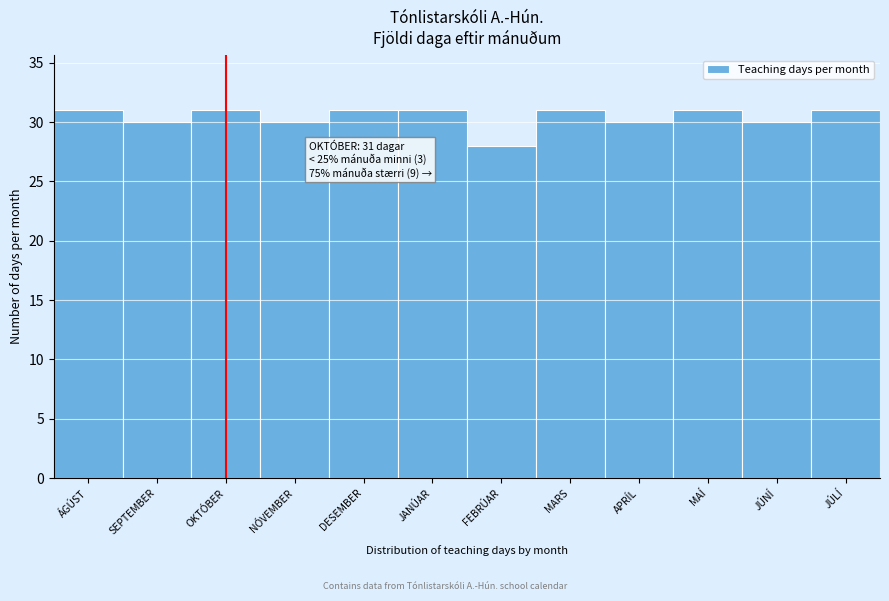

Reading right to left, what are all the values shown in this chart?

31	30	31	30	31	28	31	31	30	31	30	31